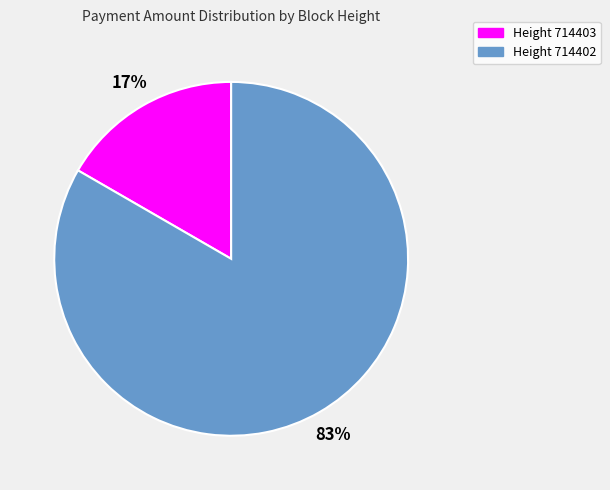

To the nearest percent, what is the average slice percentage?

50%